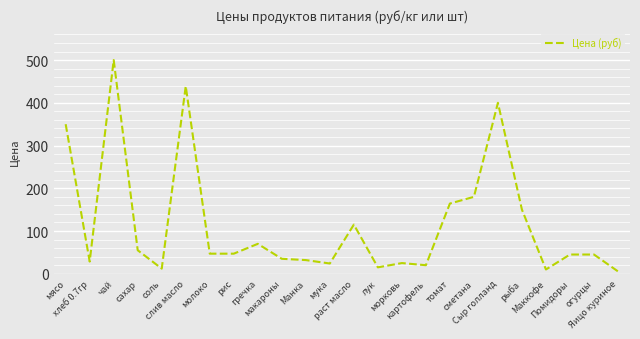

True or false: the data has more than 2 interior local peaks.

True